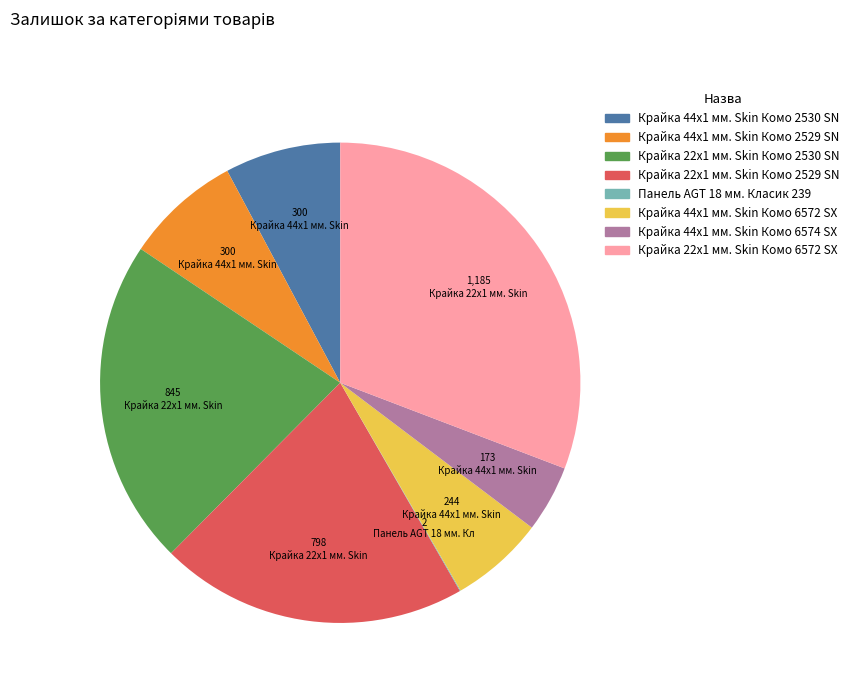

What is the largest slice in the pie chart?

Крайка 22x1 мм. Skin Комо 6572 SX